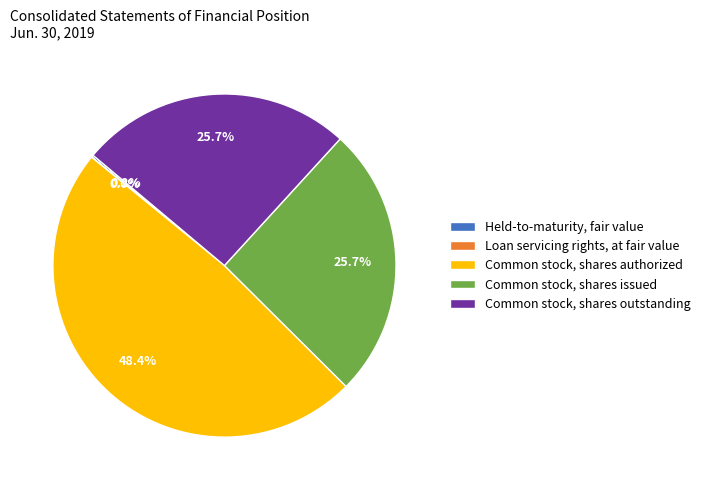

Which slice is the largest?

Common stock, shares authorized